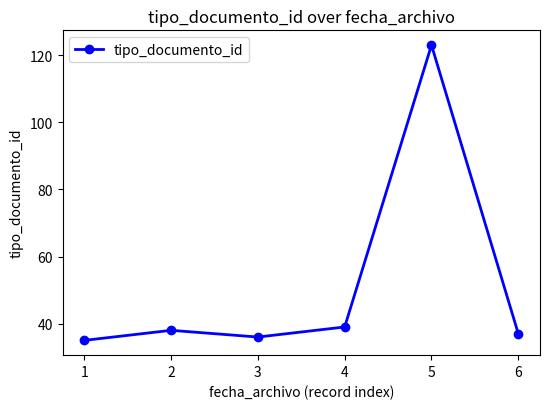

Reading right to left, extract all data points from this chart.

6=37	5=123	4=39	3=36	2=38	1=35